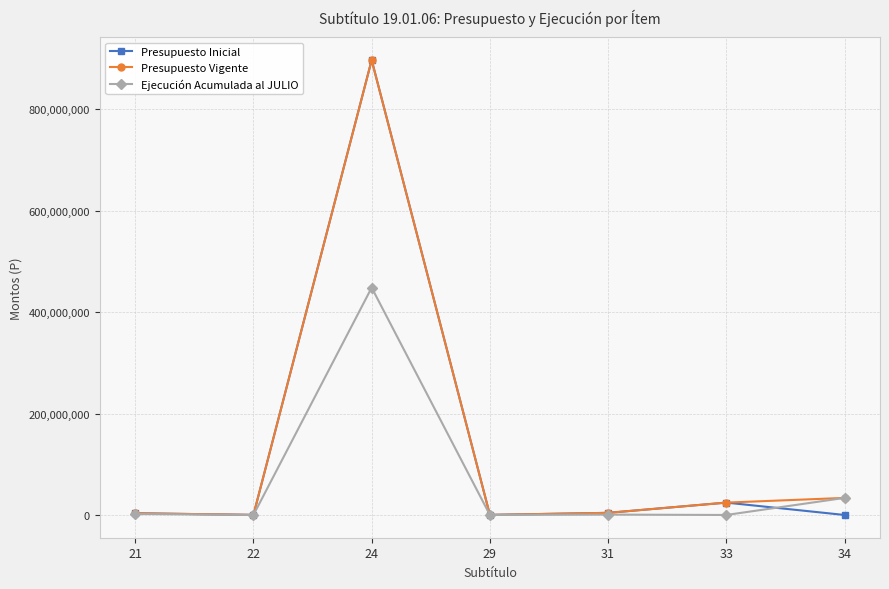

What is the highest value of the Ejecución Acumulada al JULIO series?

448330766